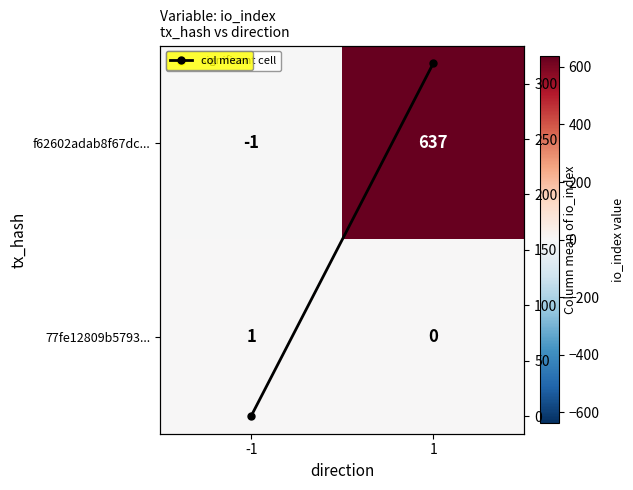

At which label does col mean first exceed 318?

1